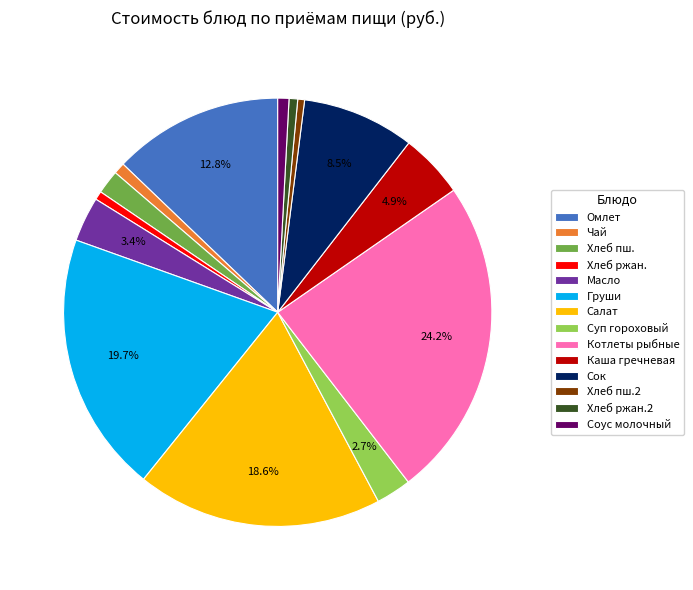

Is there a majority slice in this chart?

No